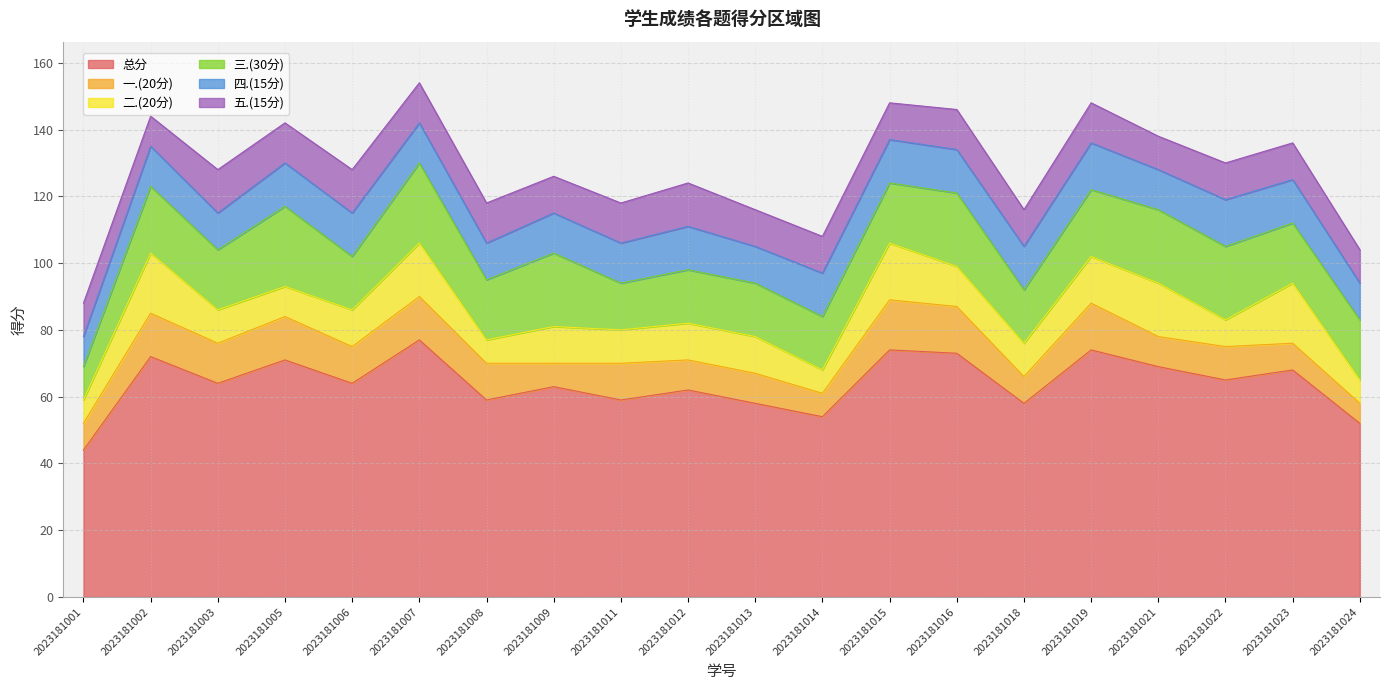

Where is 五.(15分) nearest to the value 11?

2023181009